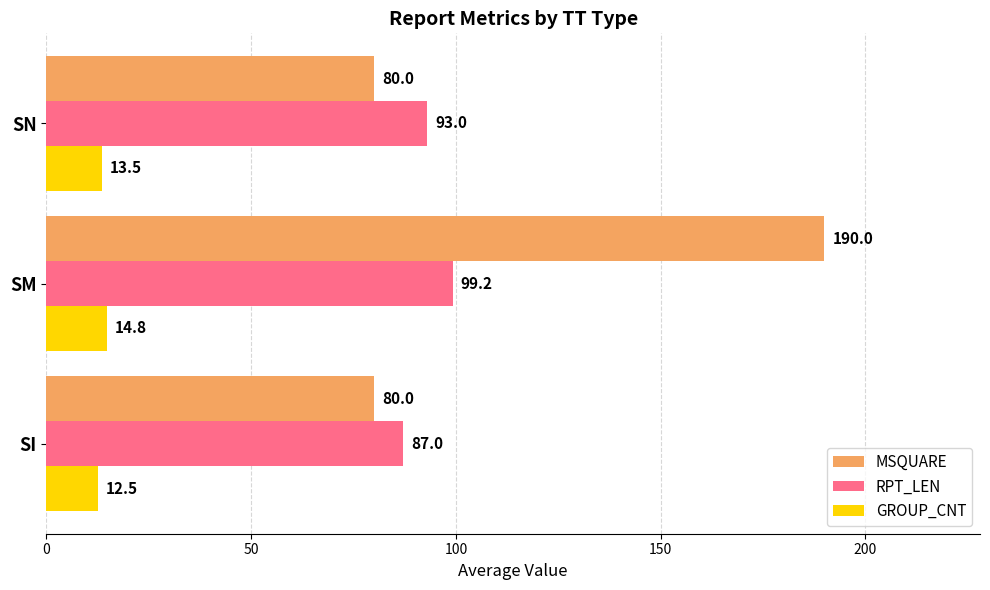

Which label corresponds to the largest value in the chart?

SM